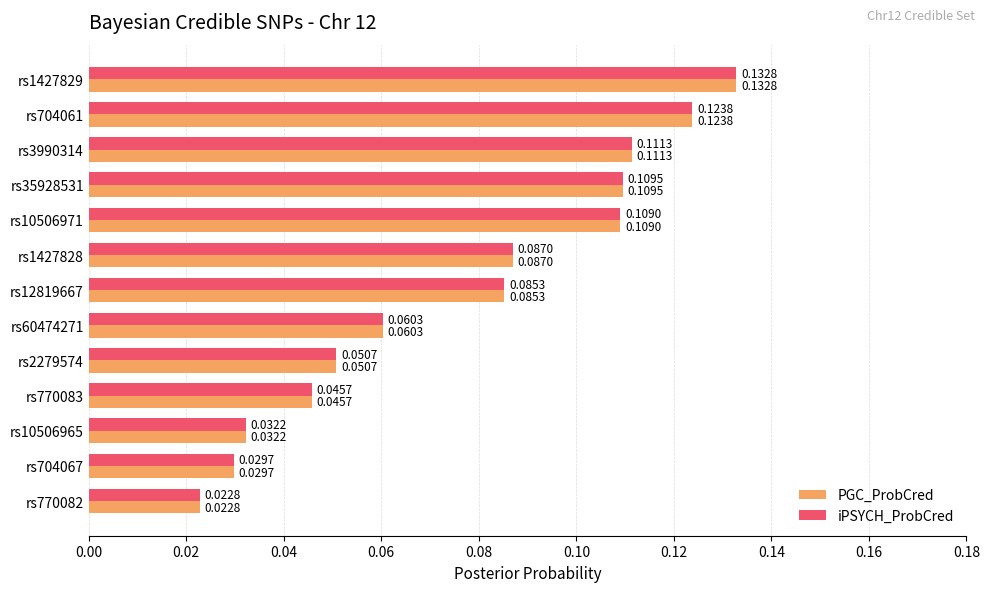

Rank the categories by PGC_ProbCred value from lowest to highest.

rs770082, rs704067, rs10506965, rs770083, rs2279574, rs60474271, rs12819667, rs1427828, rs10506971, rs35928531, rs3990314, rs704061, rs1427829